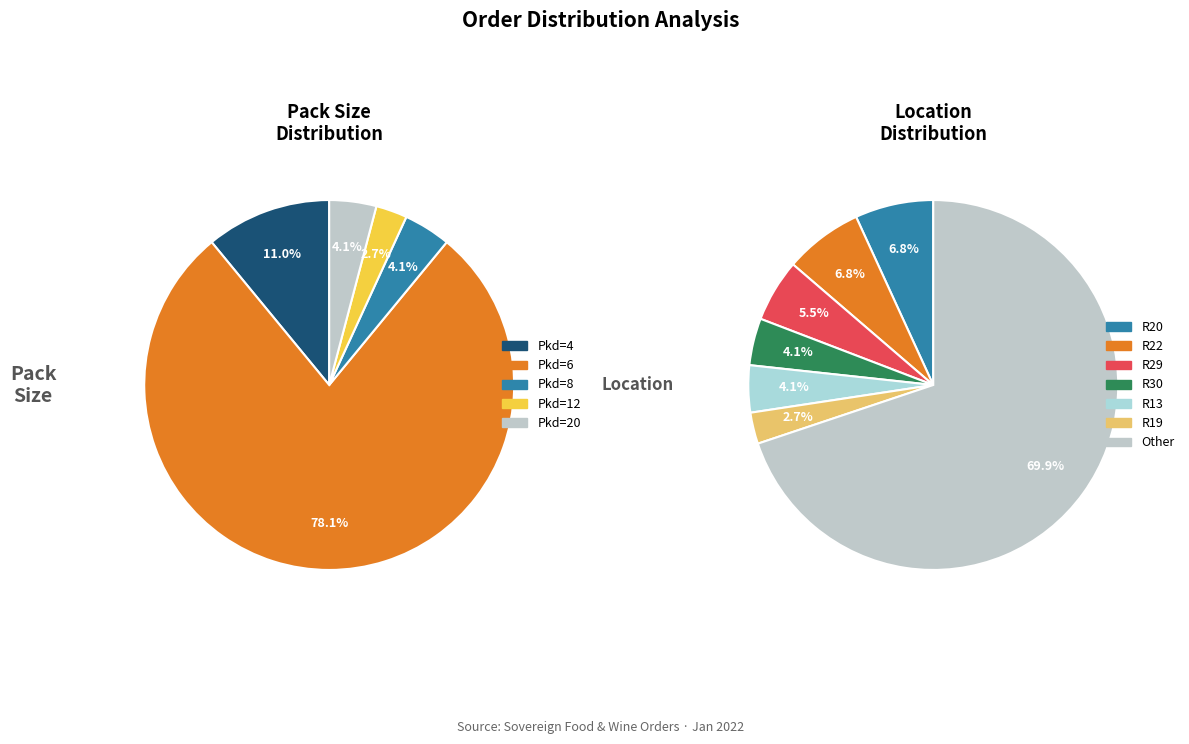

How many segments does this pie chart have?

5